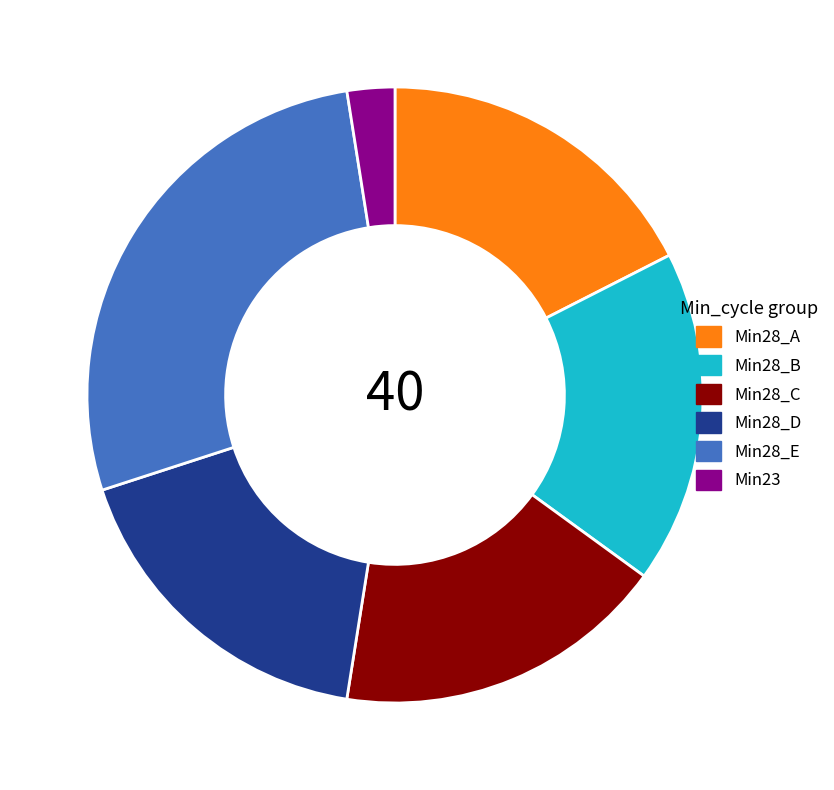

How many segments does this pie chart have?

6